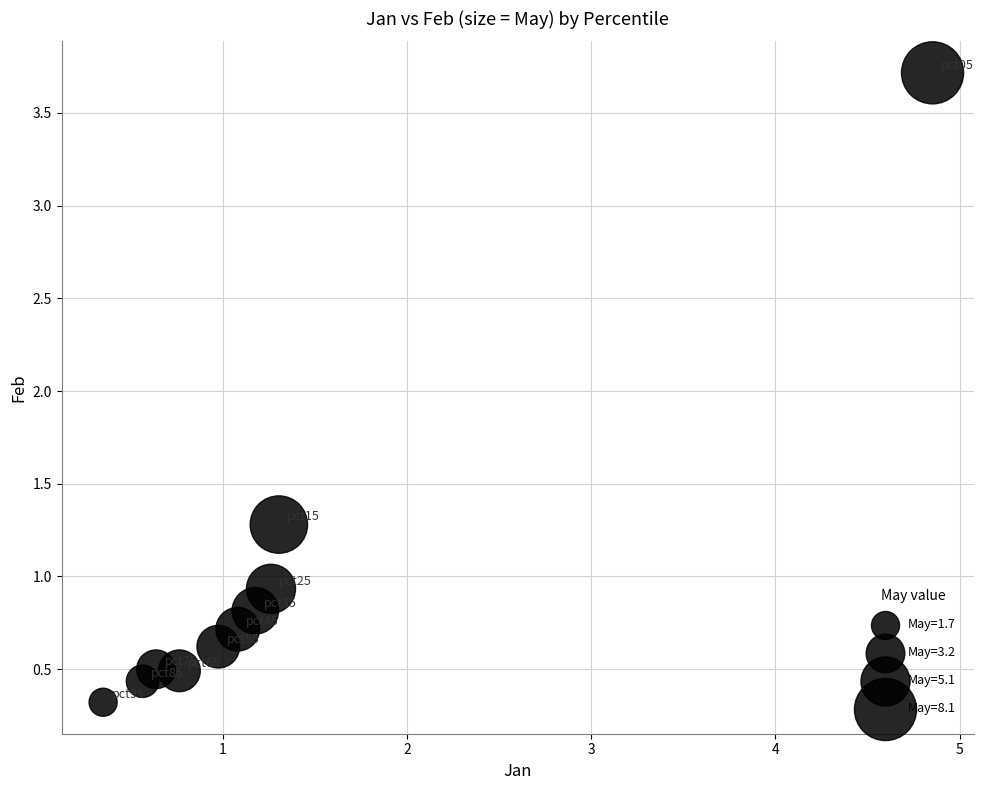

What is the average X value?

1.3